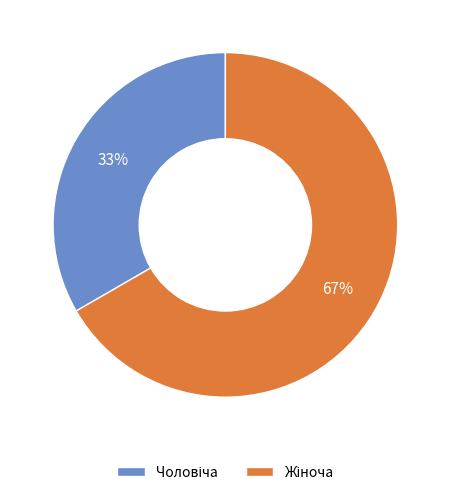

To the nearest percent, what is the average slice percentage?

50%